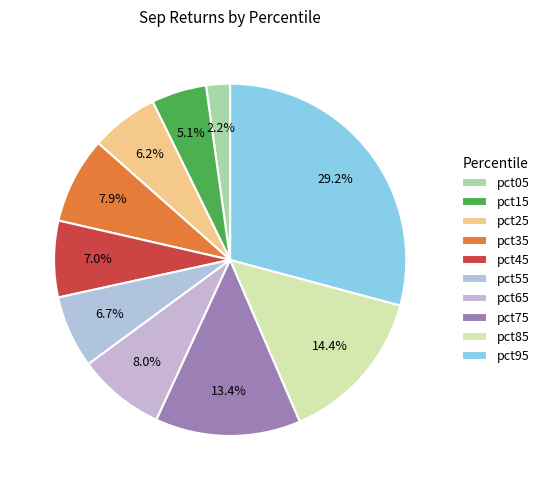

Do pct95 and pct65 together represent more than half of the pie?

No